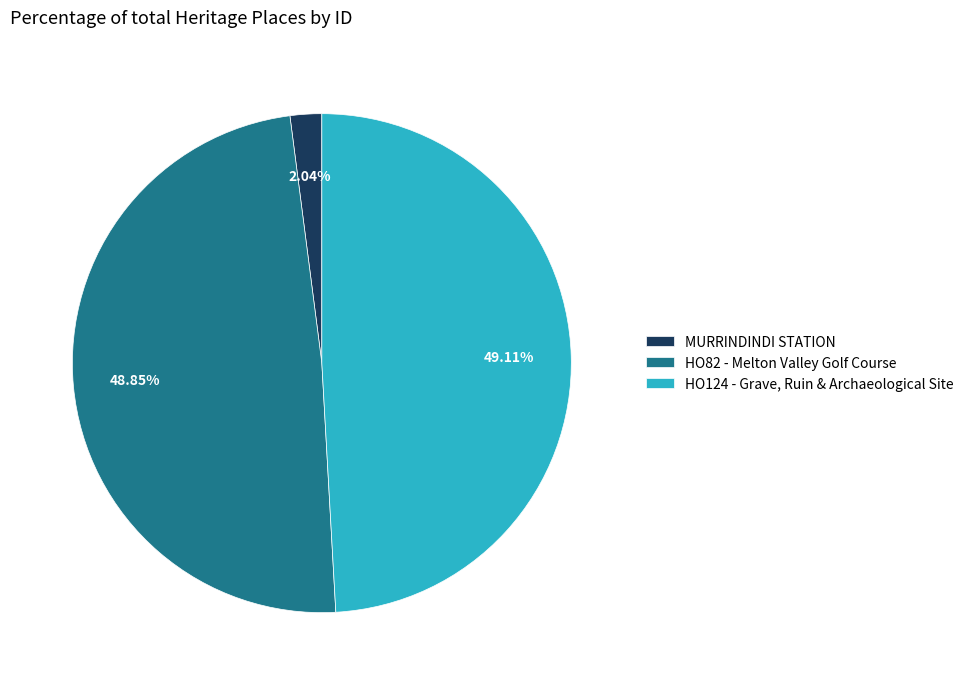

How many segments does this pie chart have?

3